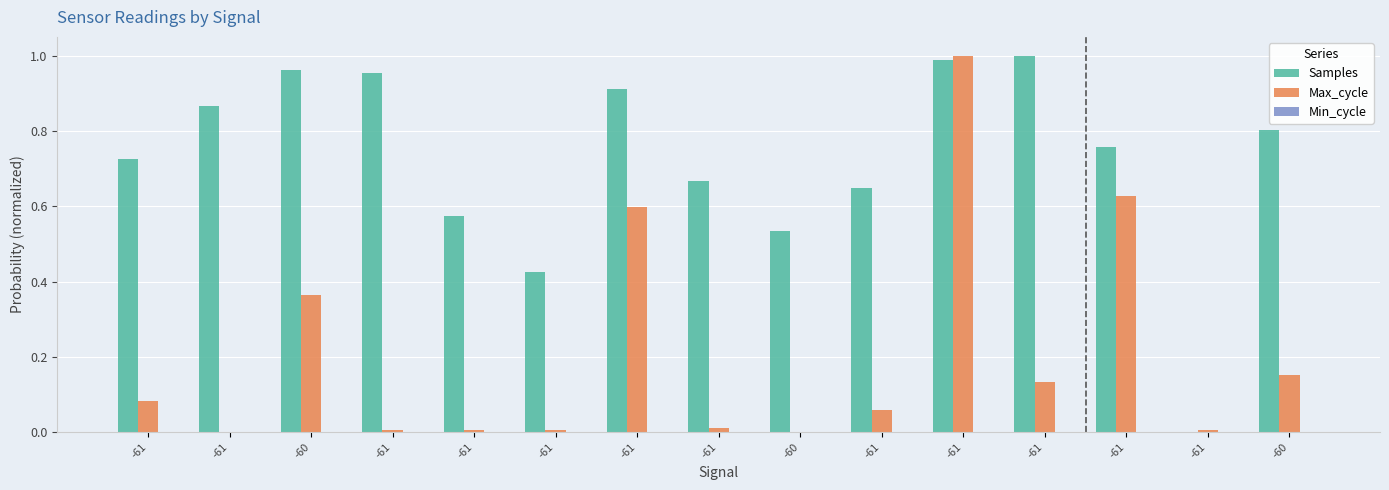

List the labels in order of Samples value, largest first.

-61, -61, -60, -61, -61, -61, -60, -61, -61, -61, -61, -61, -60, -61, -61